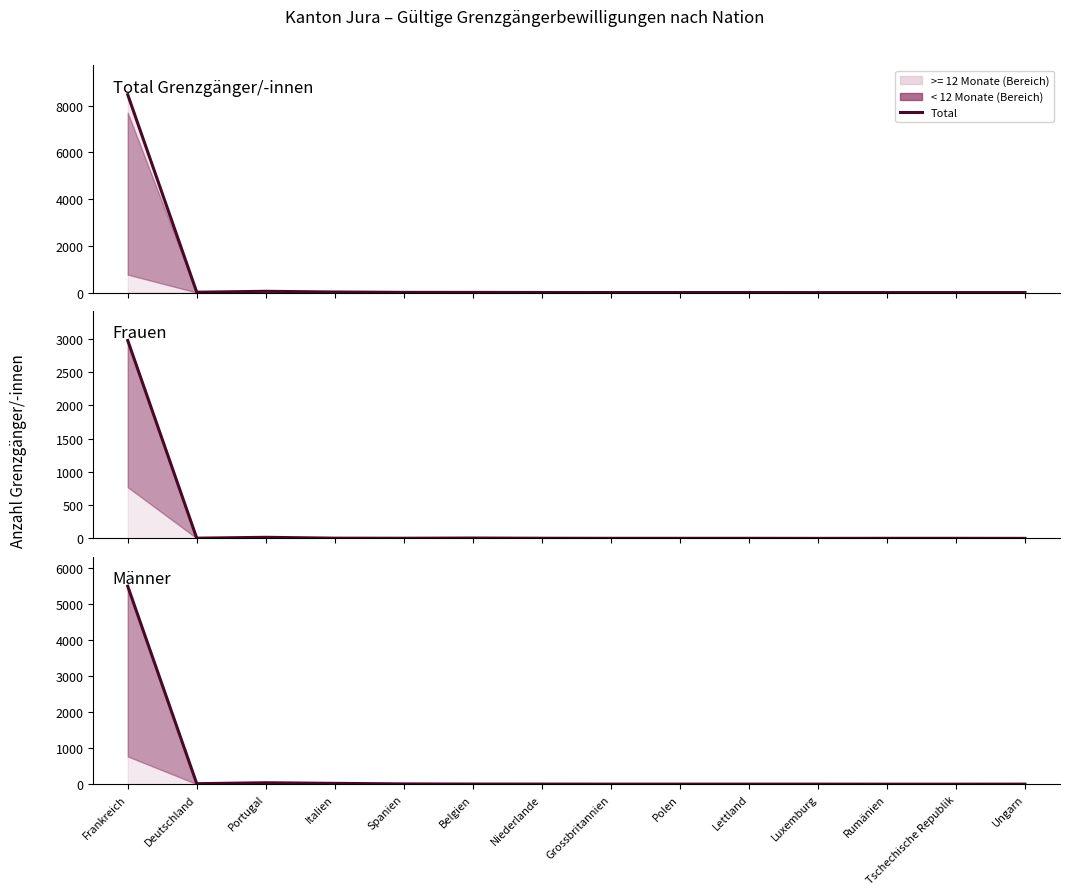

Count the number of categories in the chart.

14